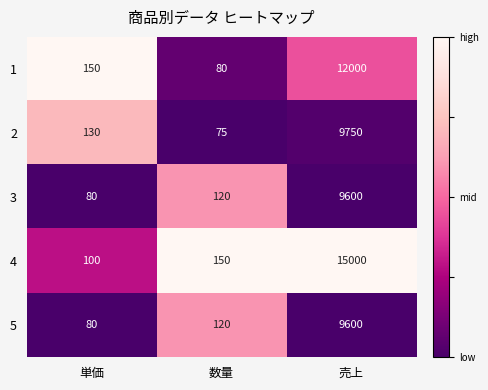

Which series has the largest range (max minus min)?

4